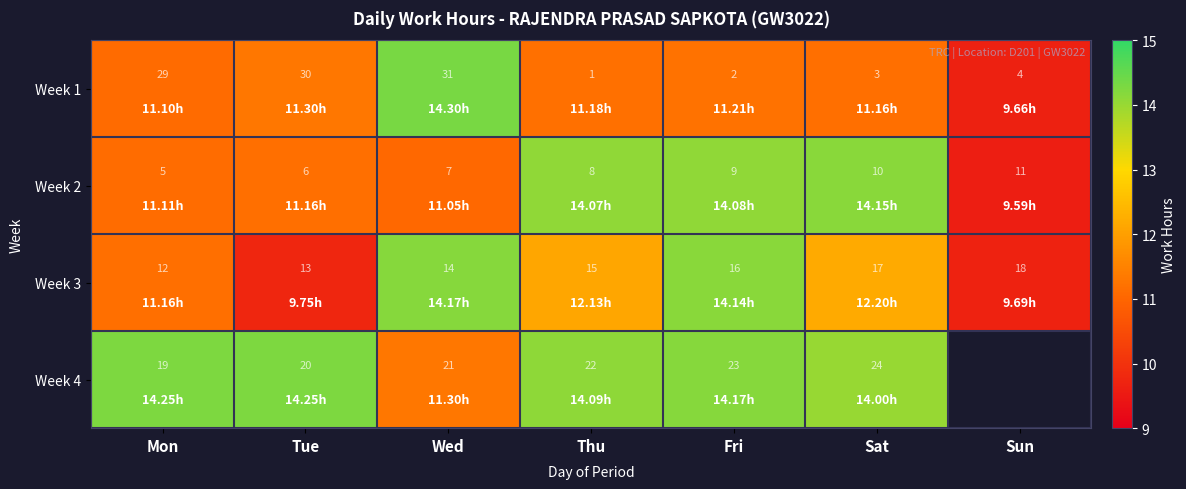

What is the difference between the Week 3 values at Fri and Tue?

3.0